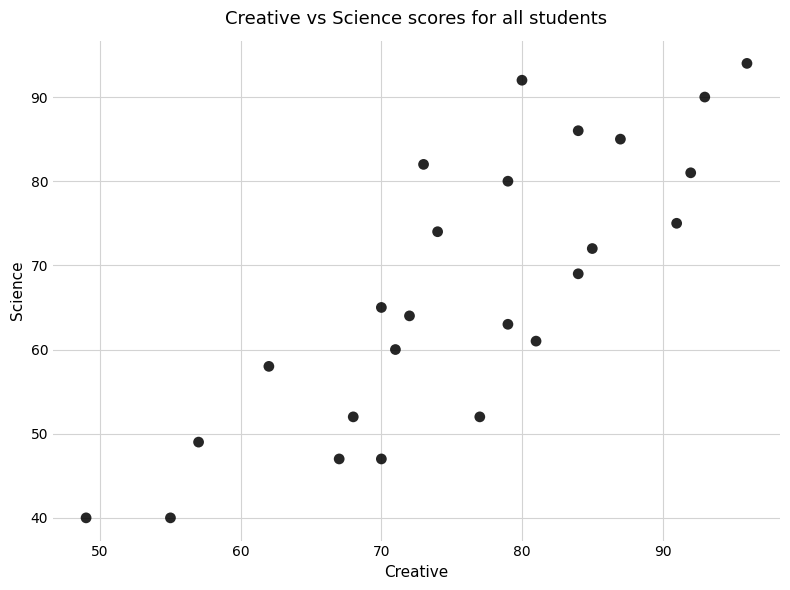

What is the range of X values (max minus min)?

47